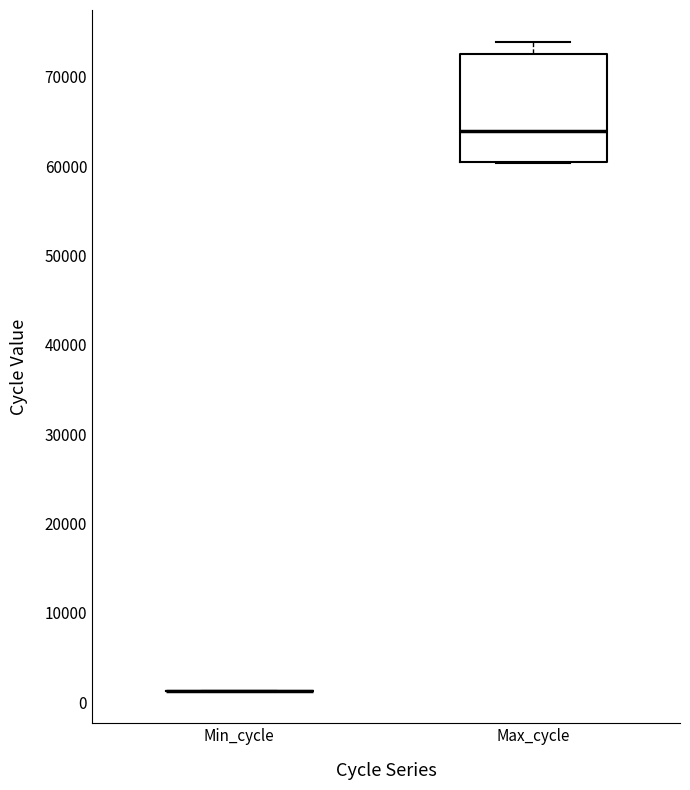

Which box is the tallest, from its lower edge to its upper edge?

Max_cycle